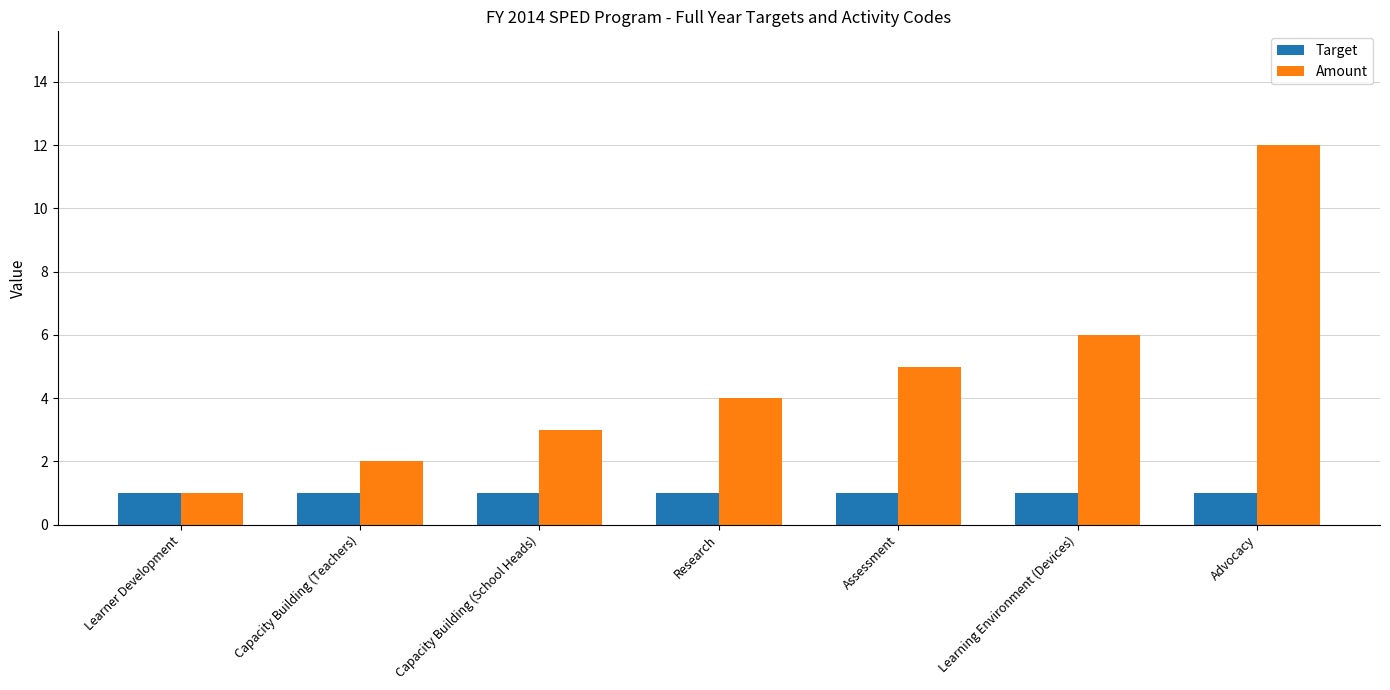

What is the maximum value shown in the chart?

12